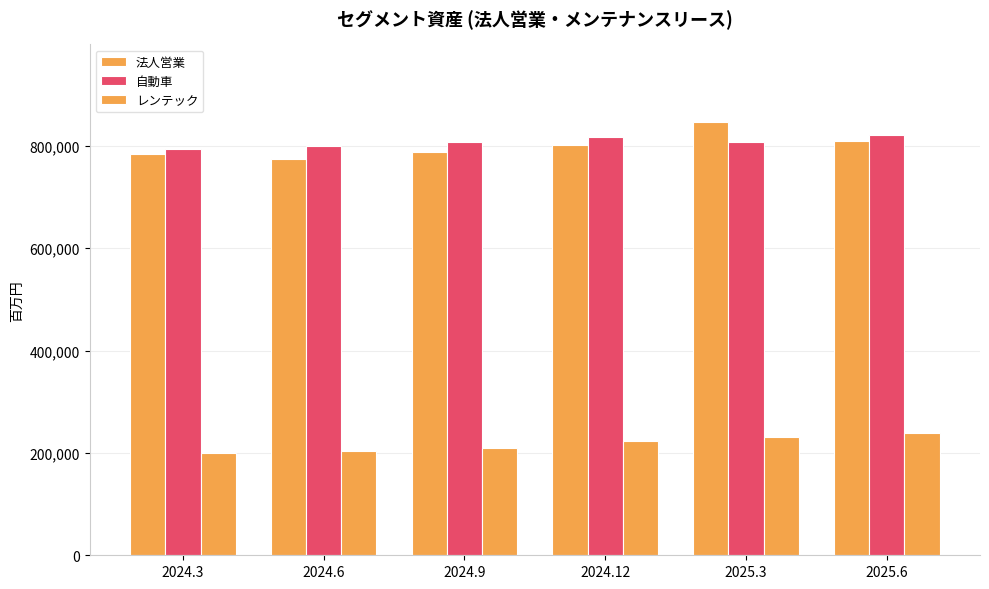

Are the bars horizontal?

No